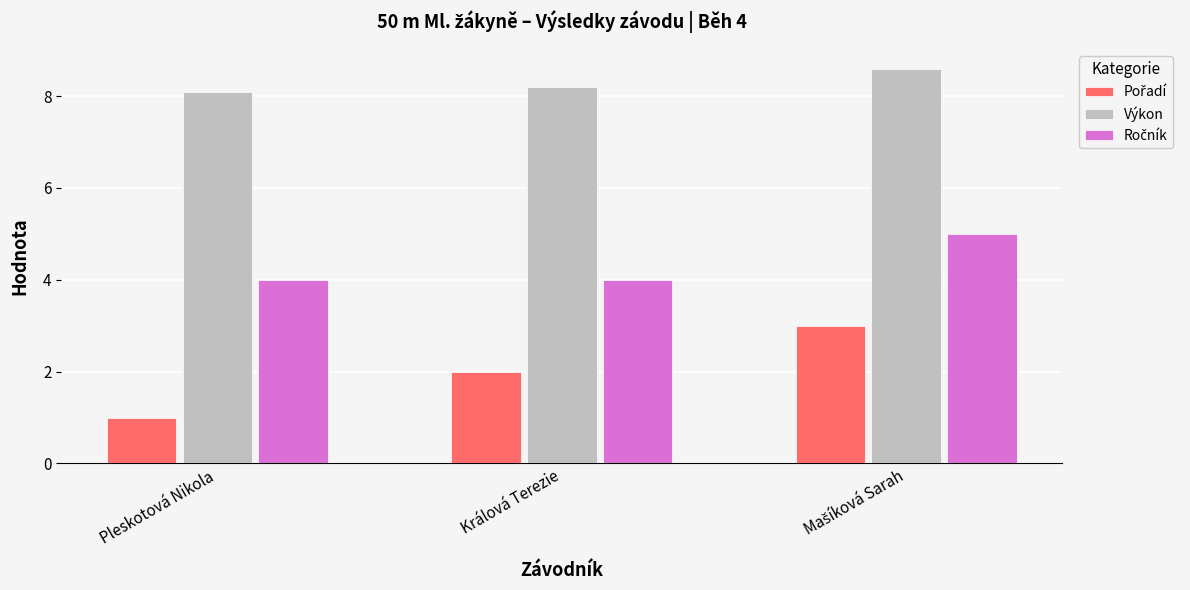

How many Výkon values are between 8 and 9?

3